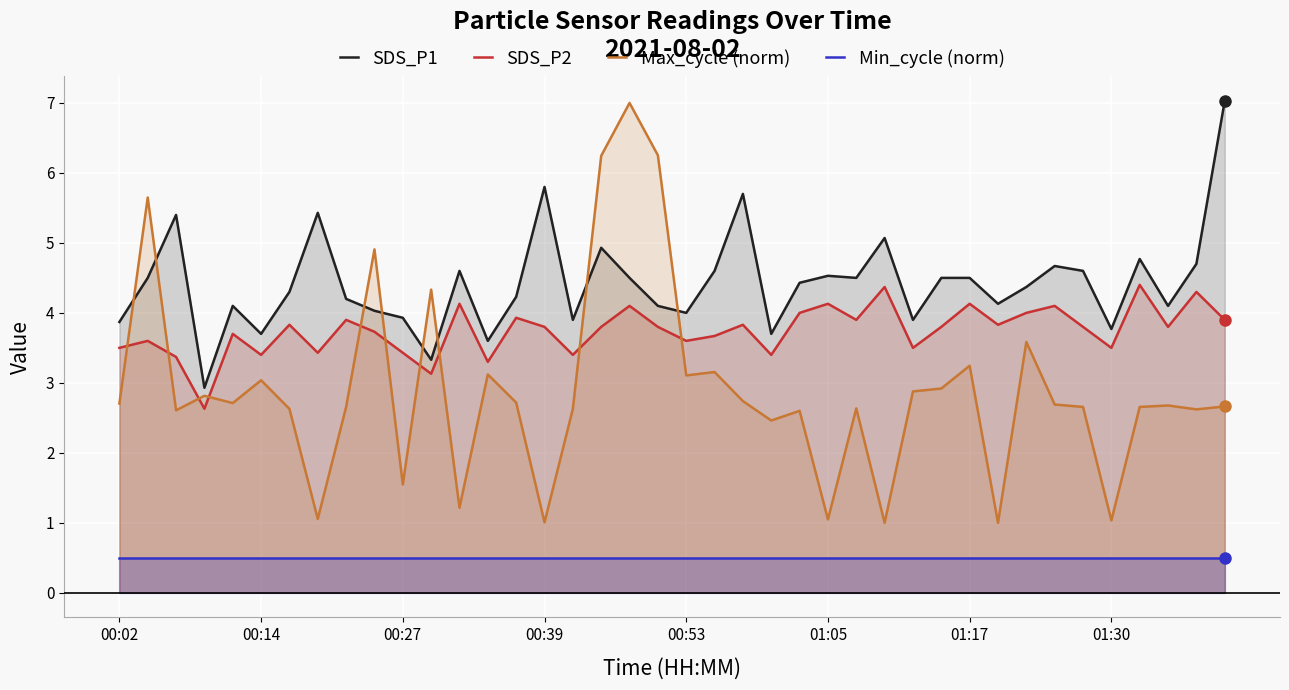

True or false: Min_cycle (norm) has a value of 0.5 at 01:17.

True